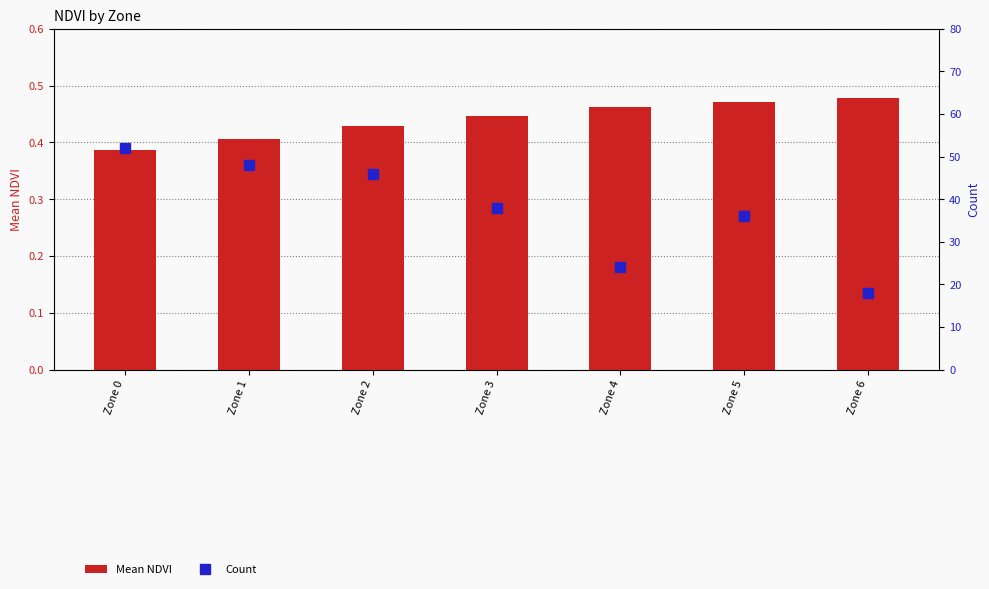

What is the difference between the second highest and second lowest values in the Mean NDVI series?

0.1